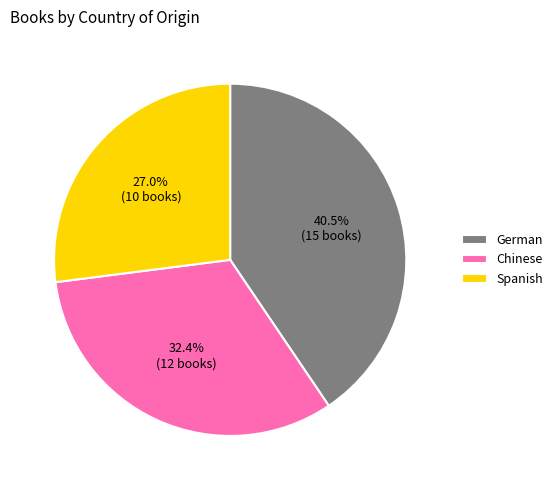

What is the smallest slice in the pie chart?

Spanish